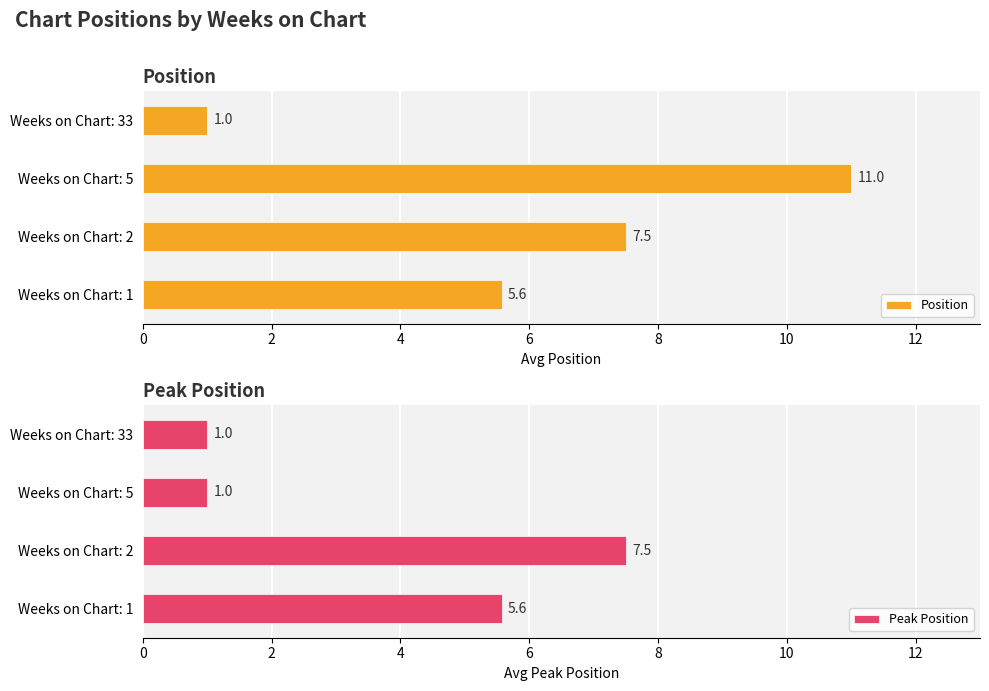

What are all the series names shown in the legend?

Position, Peak Position